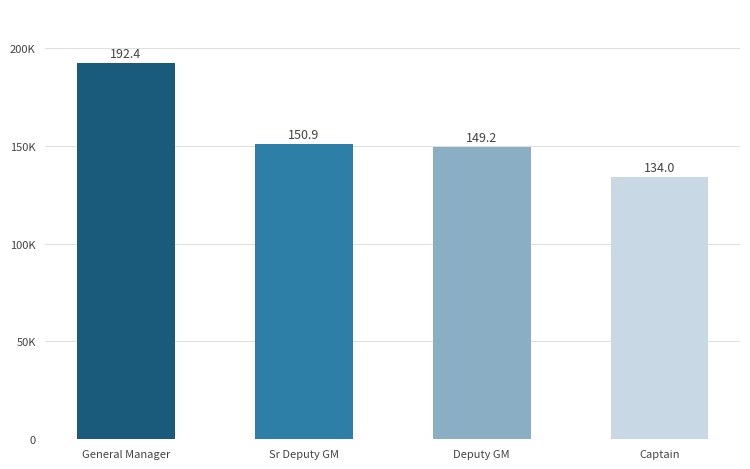

What is the difference between the maximum and minimum values?

58484.5